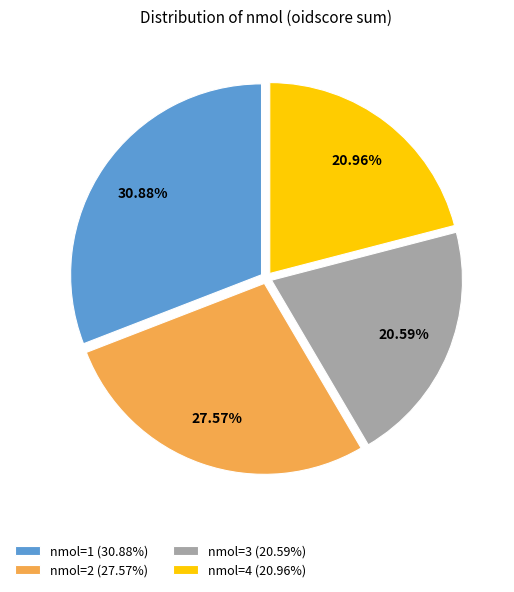

Combined, do nmol=1 (30.88%) and nmol=2 (27.57%) account for over 50%?

Yes